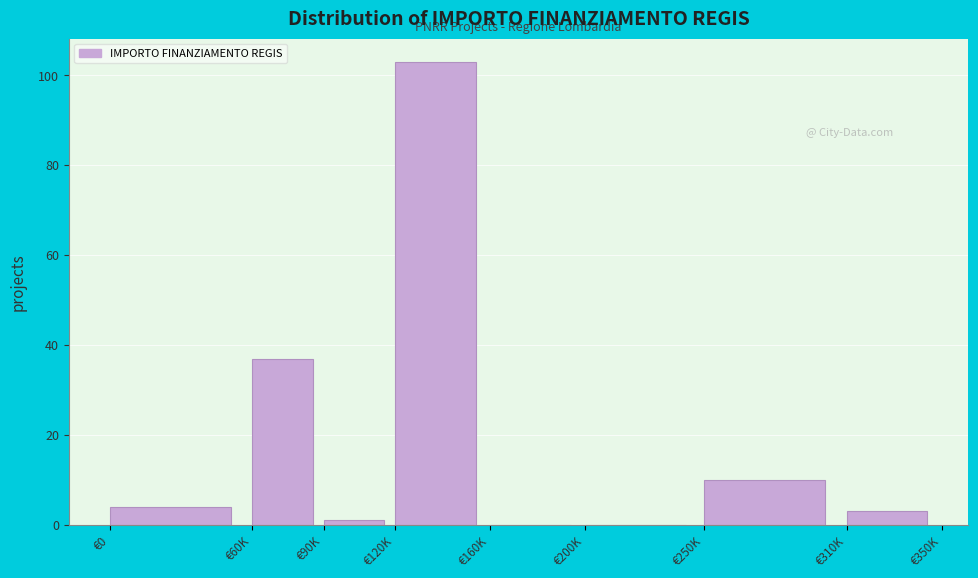

Reading right to left, extract all data points from this chart.

€310K=3	€250K=10	€200K=0	€160K=0	€120K=103	€90K=1	€60K=37	€0=4